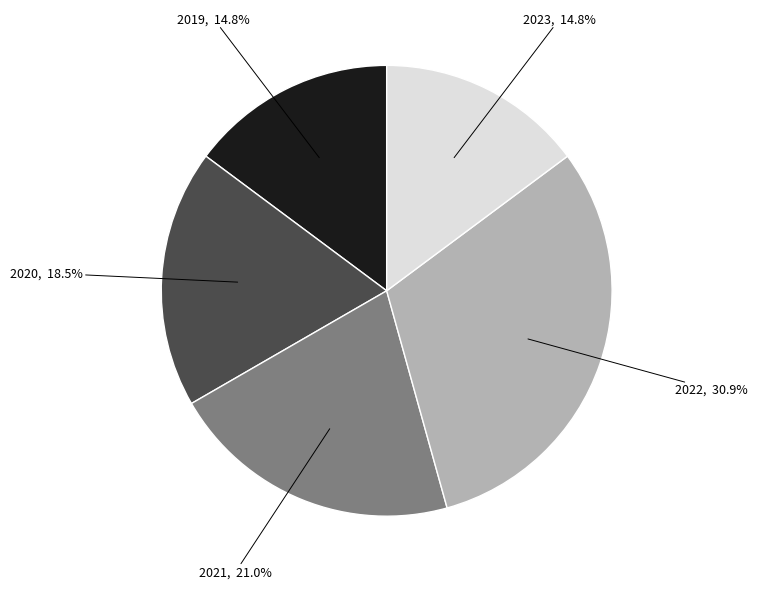

Is there any slice that represents more than half of the pie?

No